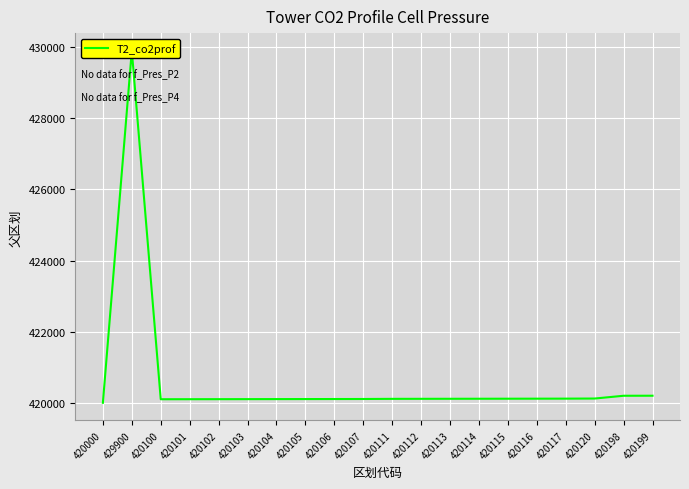

What is the ratio of the value at 420106 to the value at 420000?

1.0